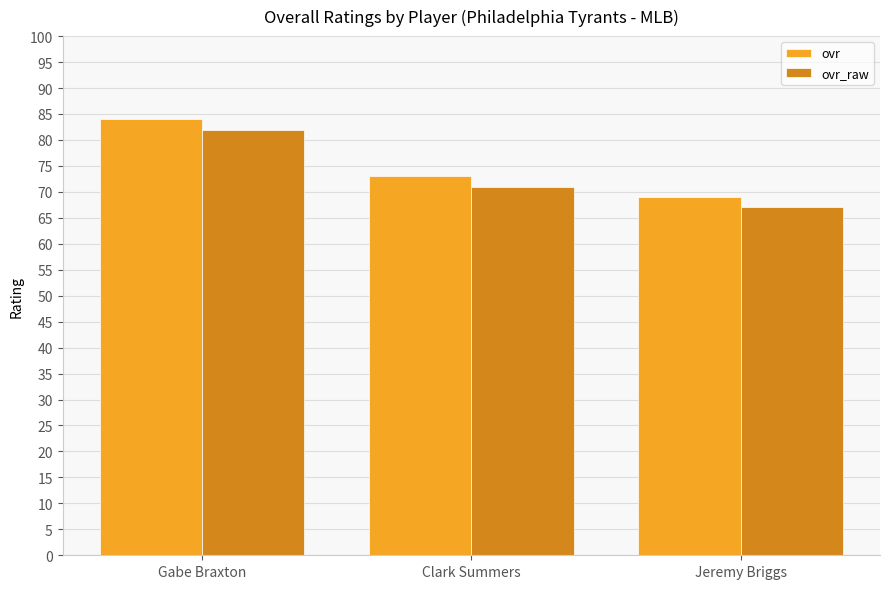

Is the value of ovr at Clark Summers greater than the value of ovr_raw at Gabe Braxton?

No